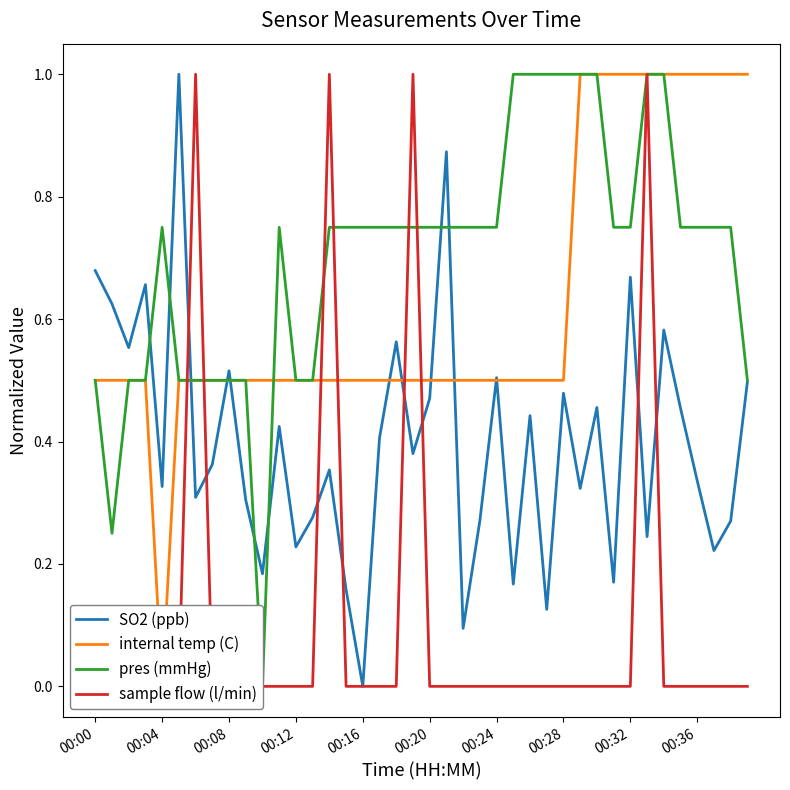

At how many categories does at least one series exceed 0?

40